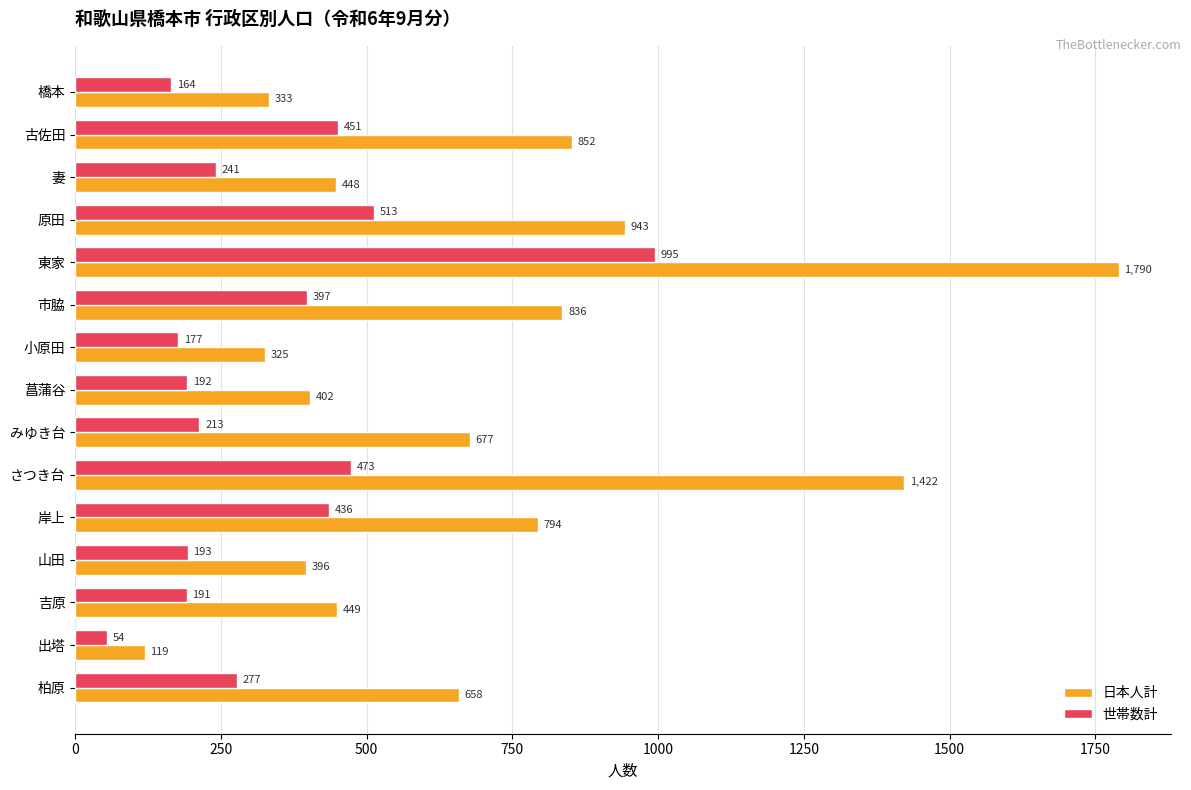

What is the lowest value of the 世帯数計 series?

54